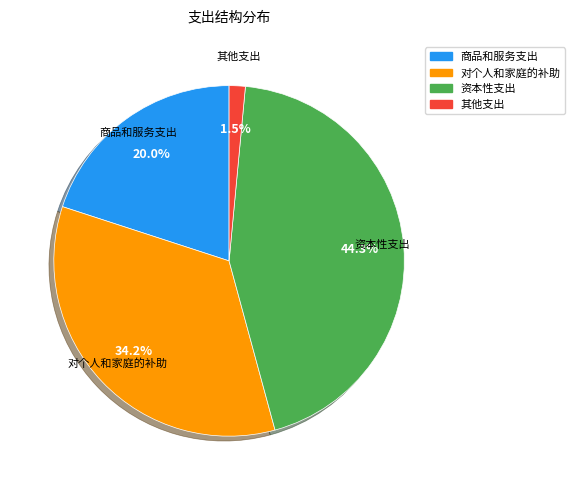

Is there a majority slice in this chart?

No